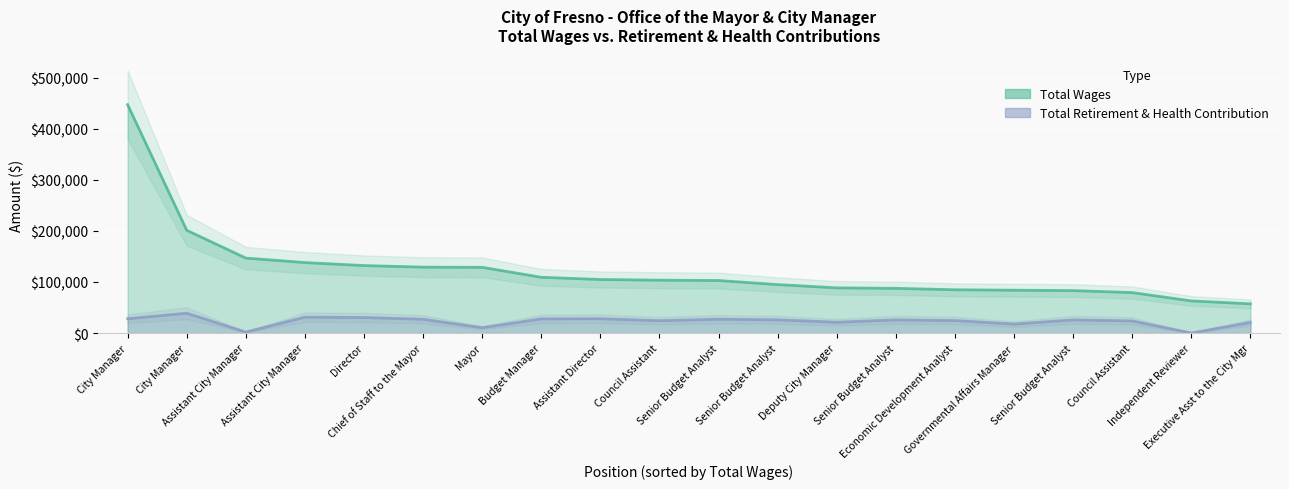

At how many categories does at least one series exceed 333058?

1